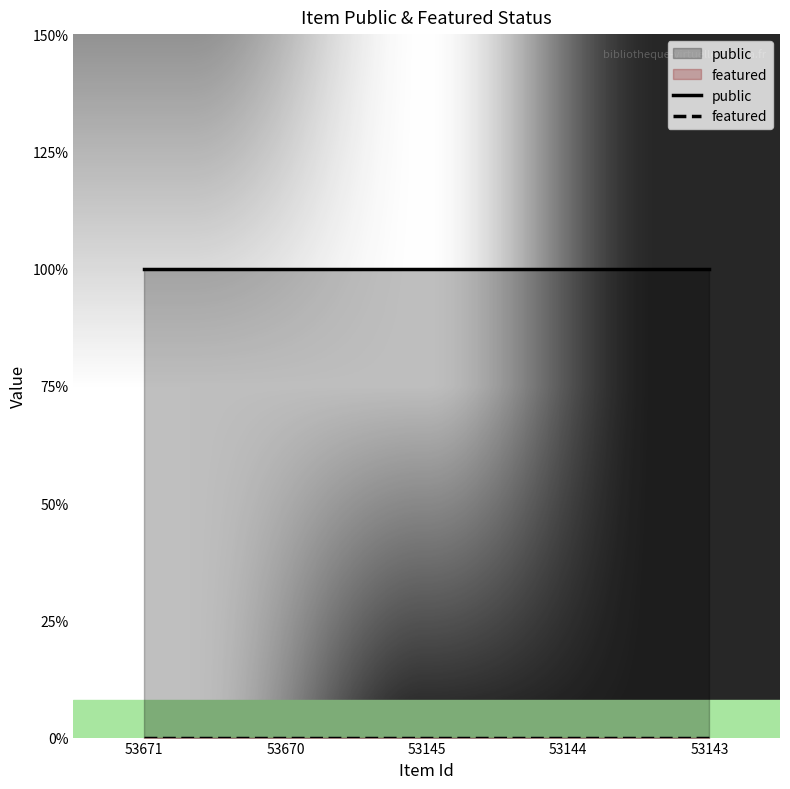

Is it true that featured equals 0 at 53144?

True